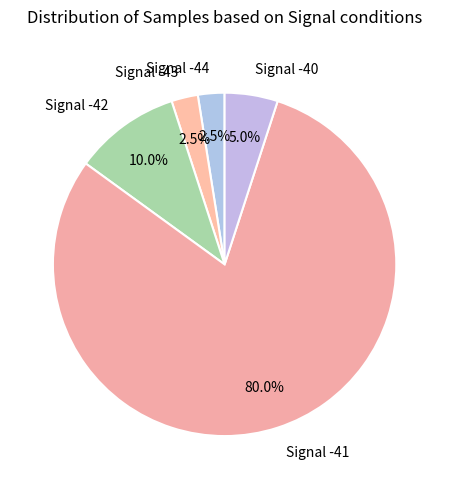

Between Signal -42 and Signal -44, which is larger?

Signal -42